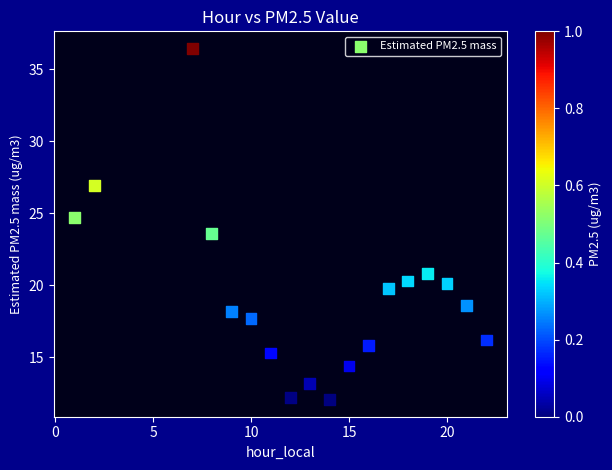

What is the range of Y values (max minus min)?

24.3